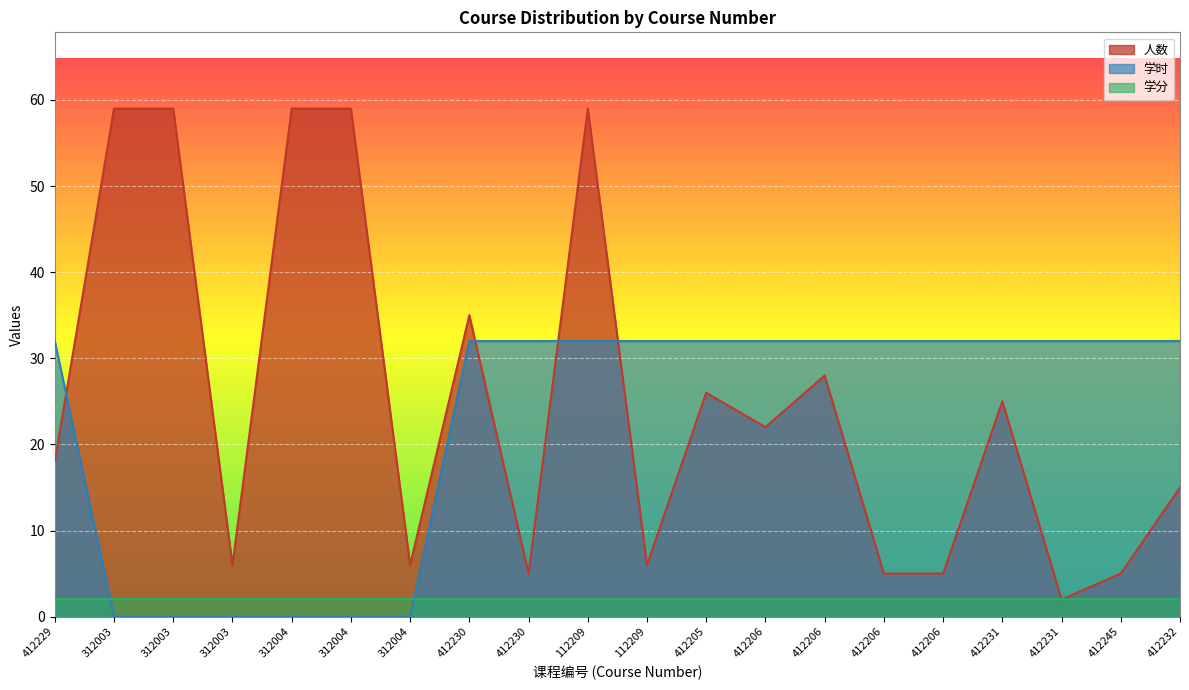

Which series has the widest spread of values?

人数